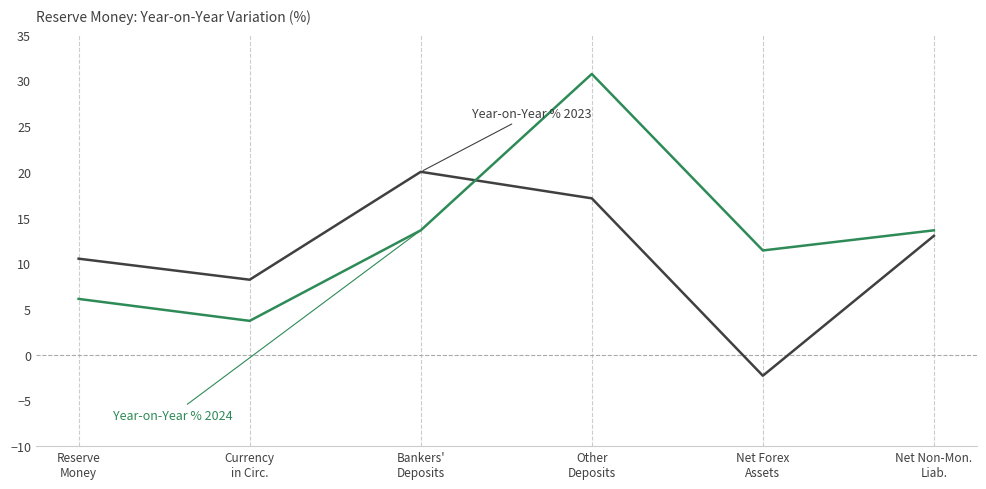

What is the greatest value displayed?

30.7